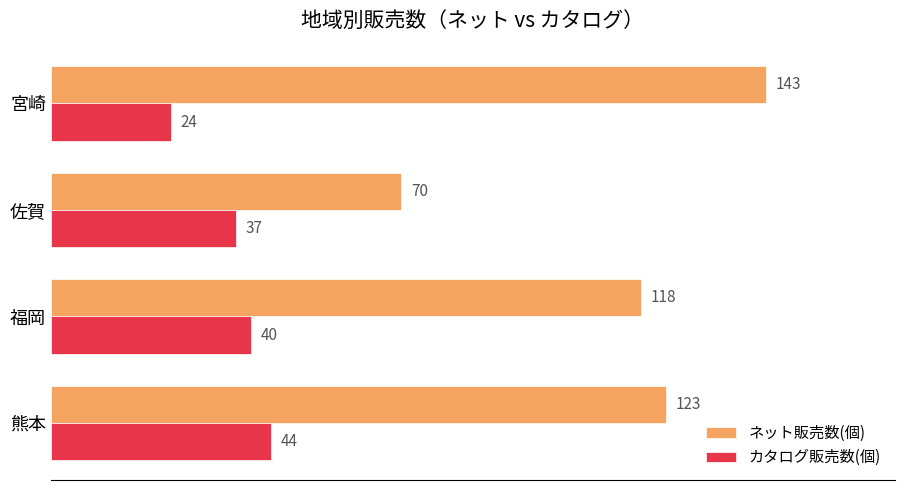

What are all the series names shown in the legend?

ネット販売数(個), カタログ販売数(個)